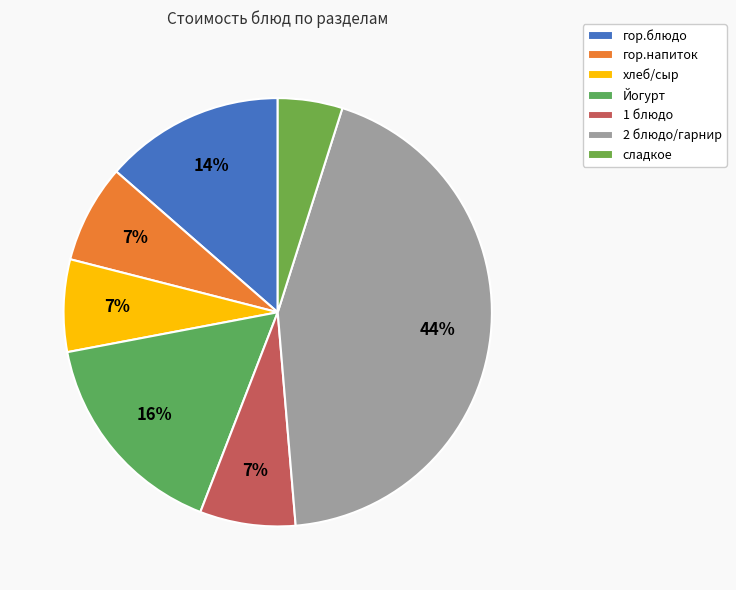

How much of the chart is everything except гор.напиток?

92.6%